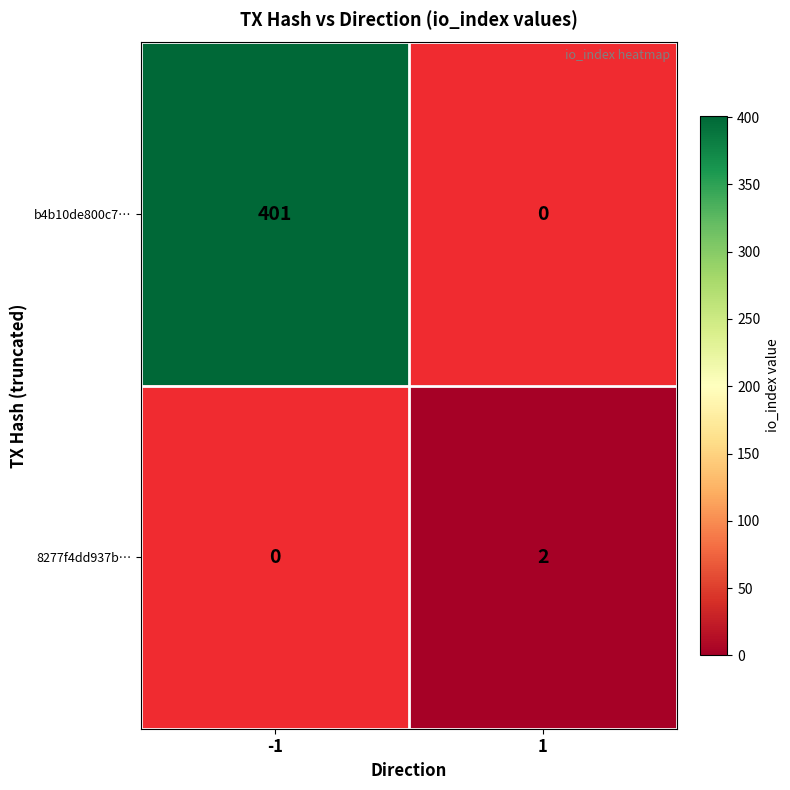

How many distinct data groups are displayed?

2